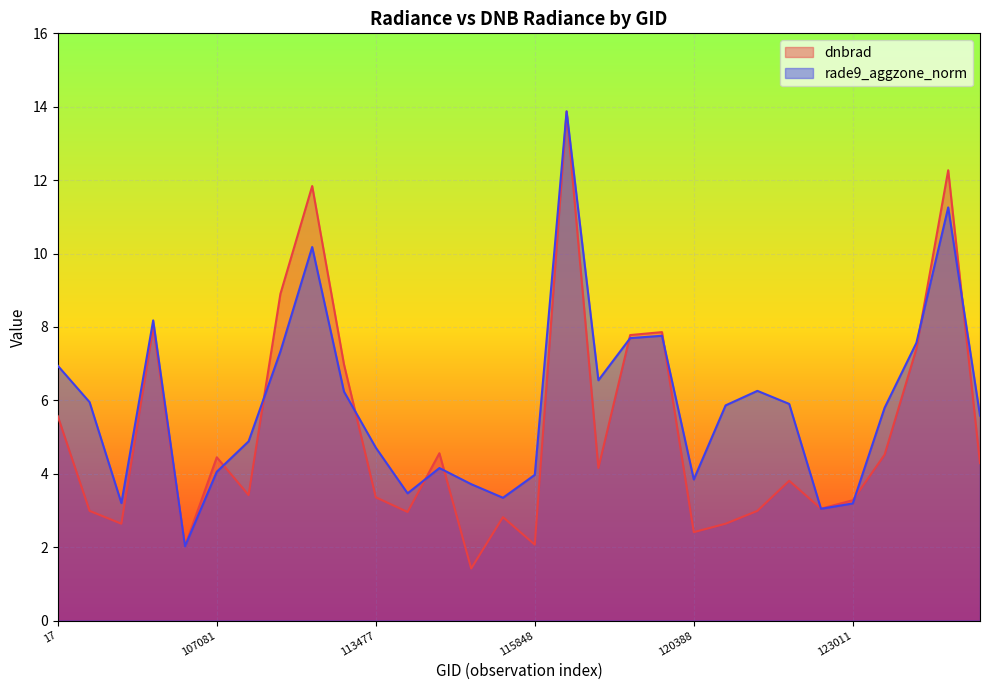

Where is rade9_aggzone_norm nearest to the value 7?

17